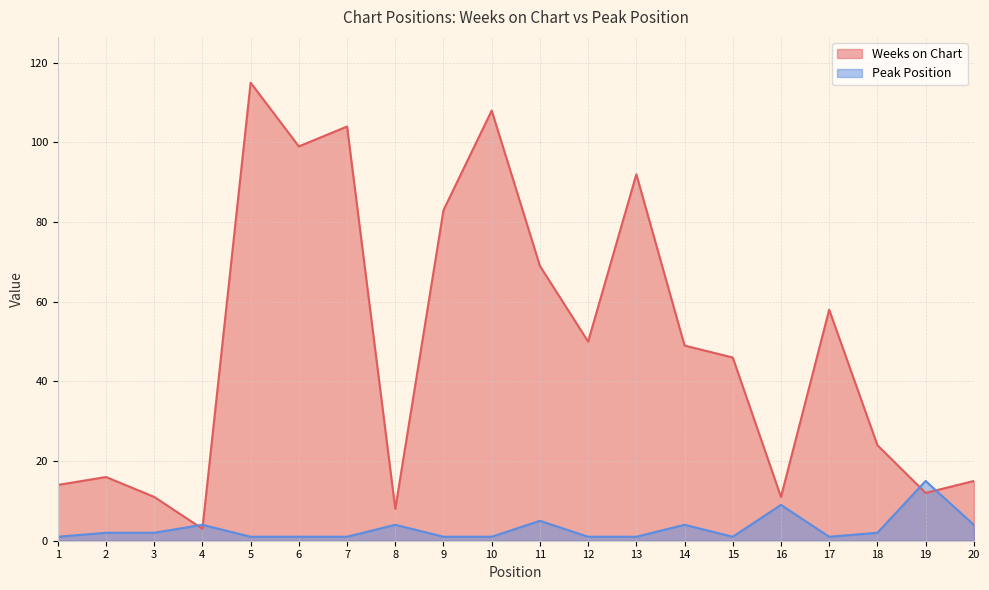

In Peak Position, how many points are higher than both neighbors (excluding endpoints)?

6